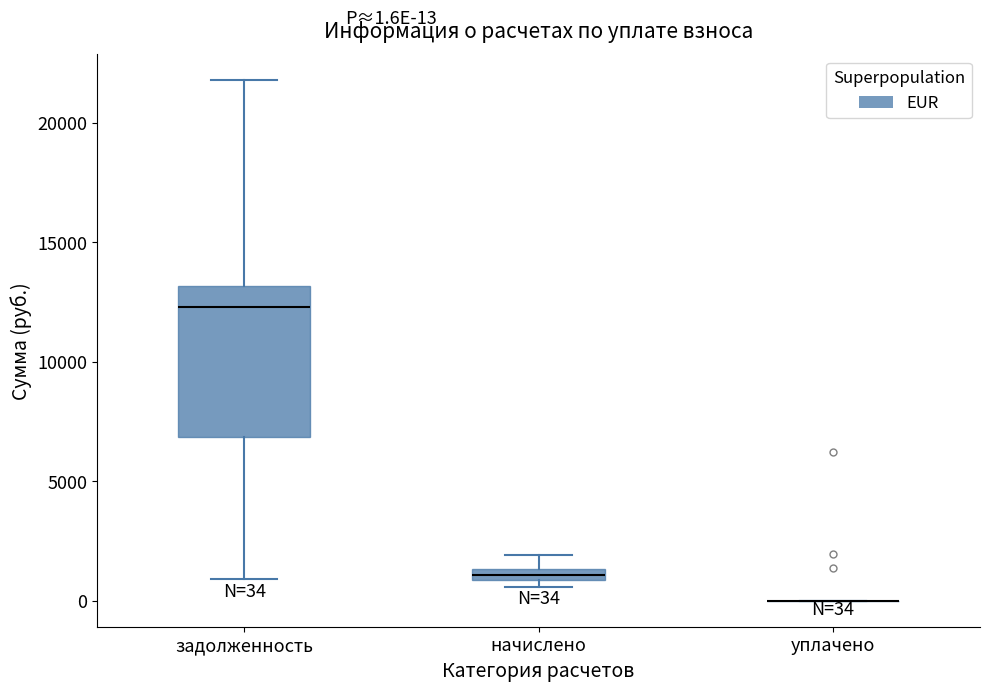

Which box is the tallest, from its lower edge to its upper edge?

задолженность